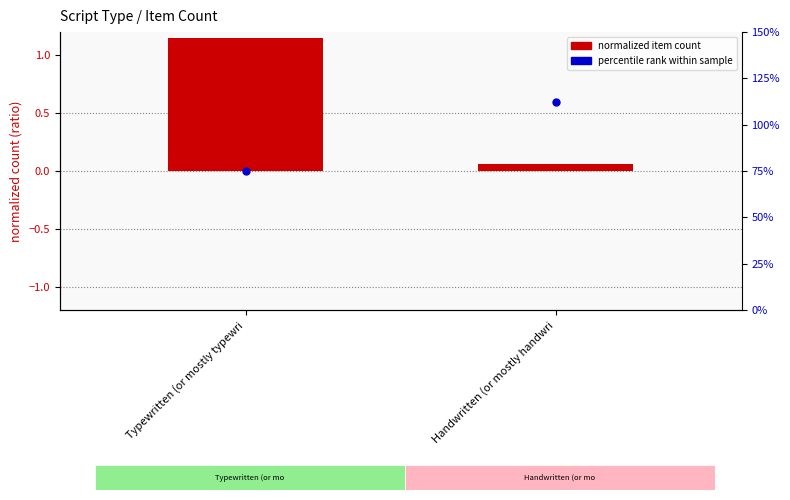

Is the value of item count (normalized) at Typewritten (or mostly typewri greater than the value of percentile rank within sample at Handwritten (or mostly handwri?

Yes